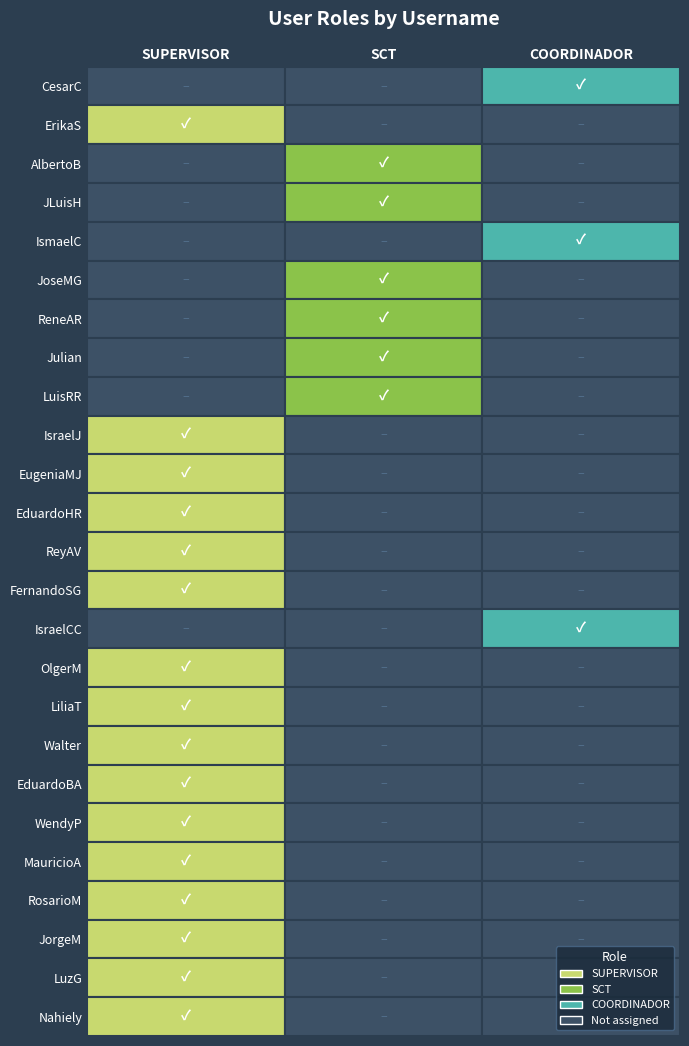

What is the difference between the maximum and minimum values in the SCT series?

1